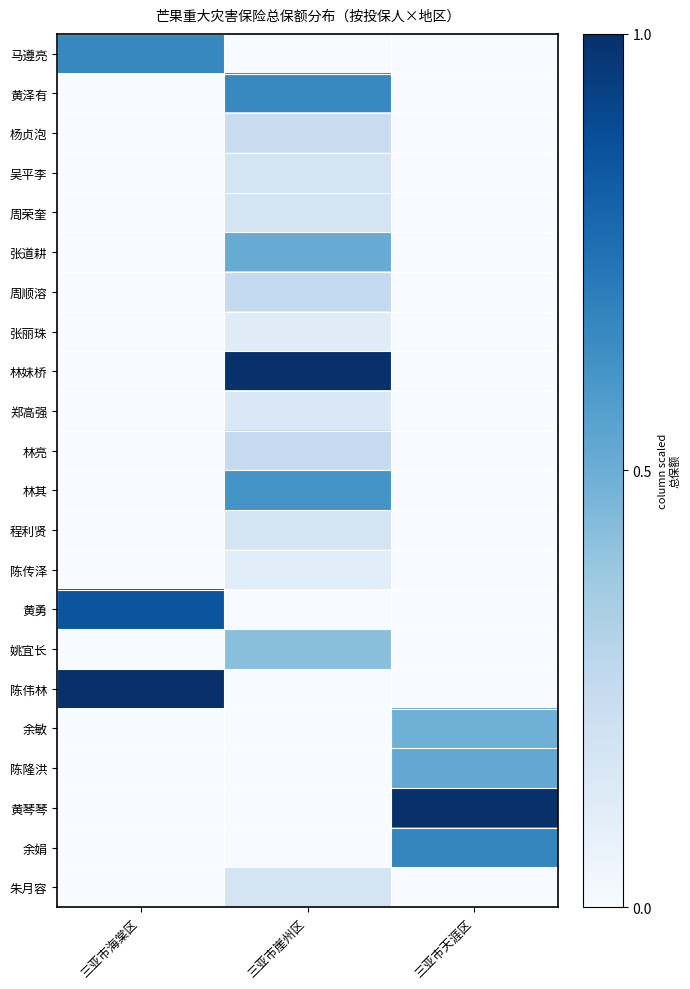

Count the number of categories in the chart.

3